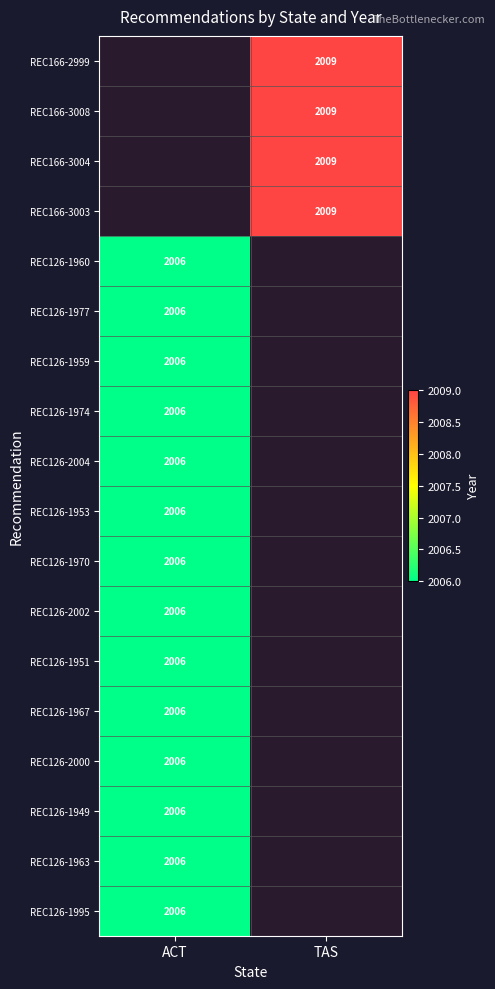

Is it true that REC126-1959 equals 1188 at ACT?

False